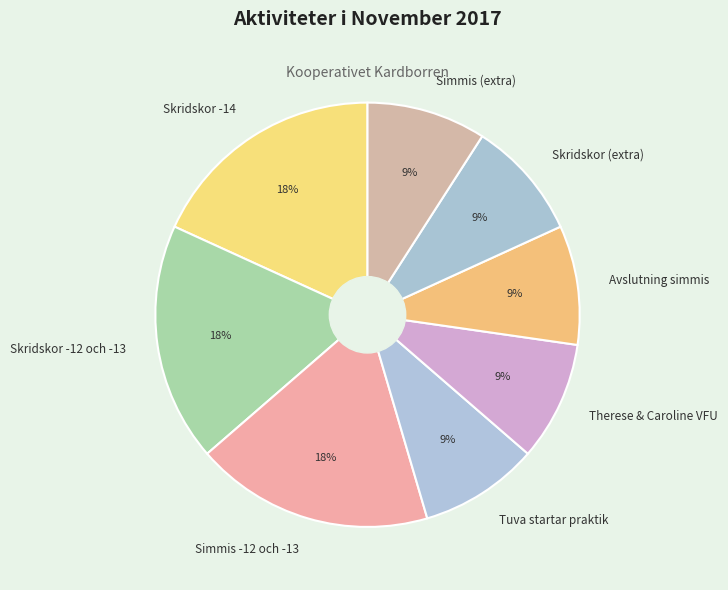

What percentage is the Skridskor -12 och -13 slice, to the nearest percent?

18%